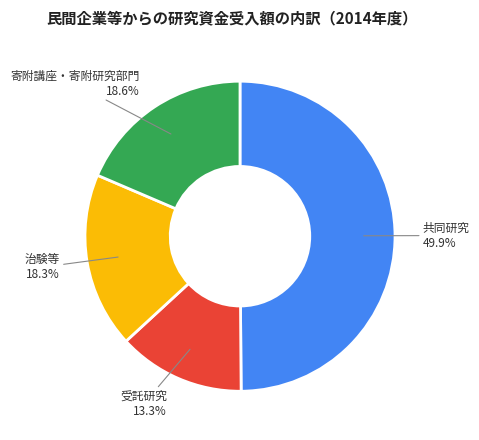

Which category has the smallest portion of the pie?

受託研究